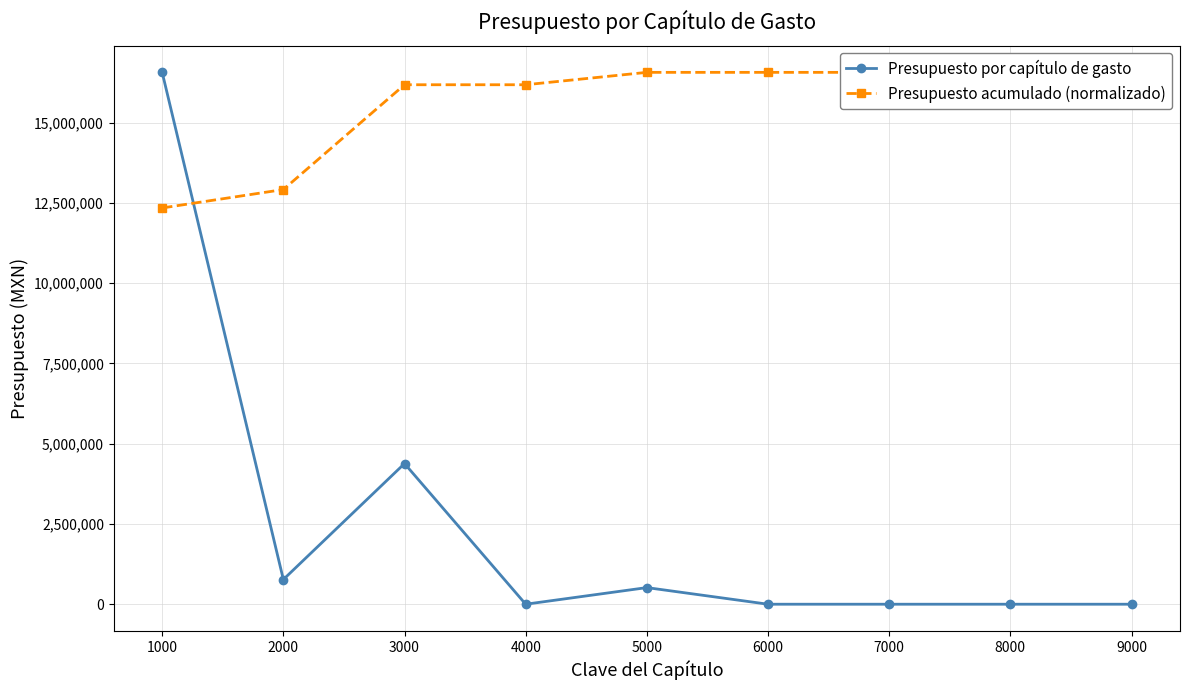

True or false: Presupuesto acumulado (normalizado) has more than 1 points higher than both neighbors.

False